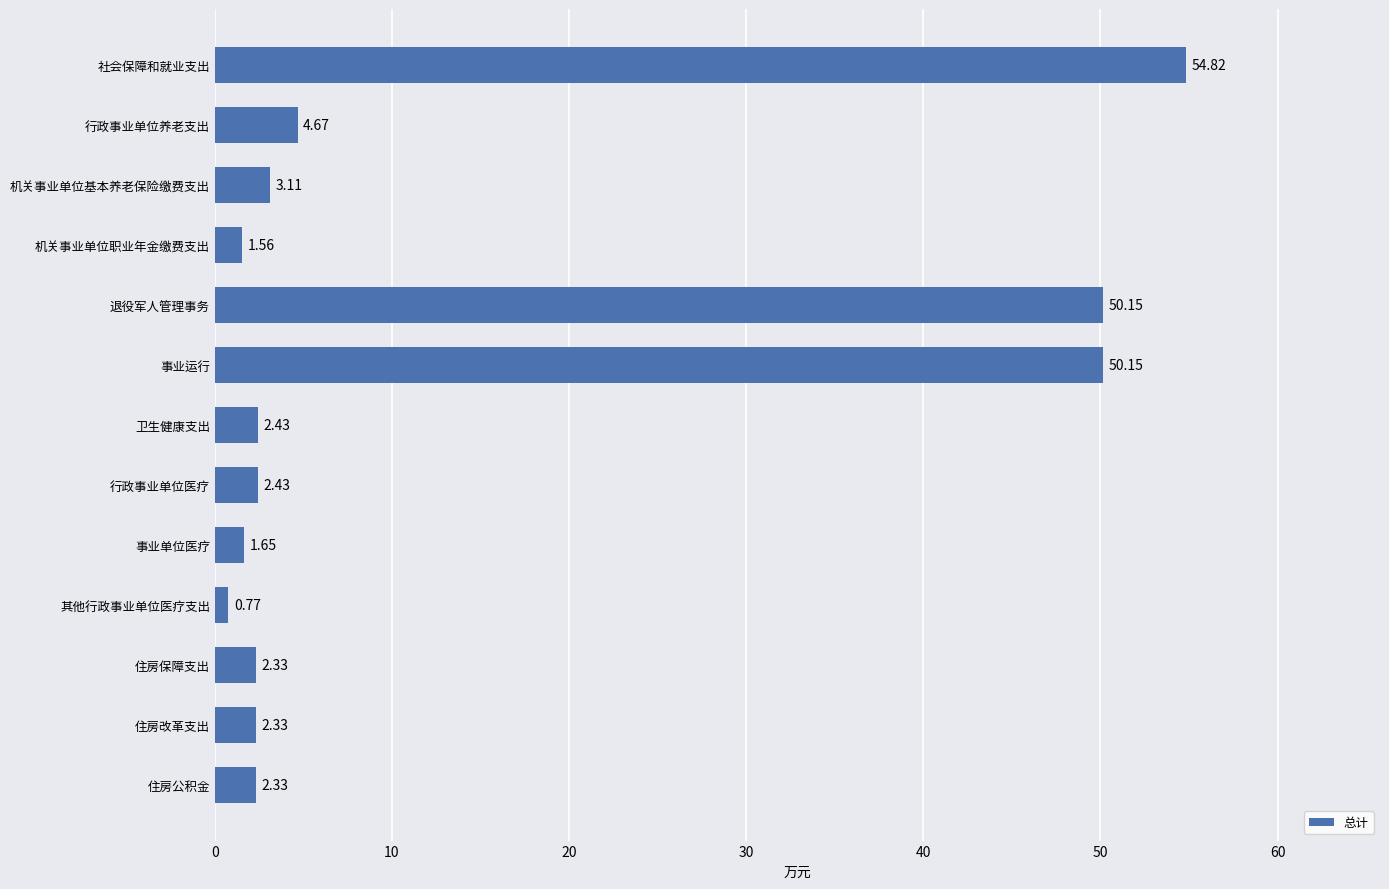

Approximately how many times larger is the value at 行政事业单位医疗 compared to 住房保障支出?

1.0